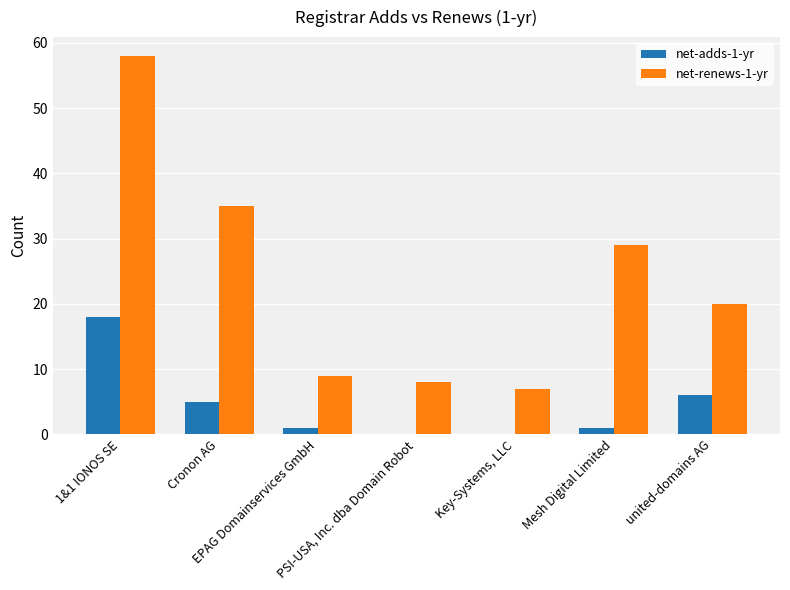

Is it true that net-renews-1-yr equals 7 at Key-Systems, LLC?

True